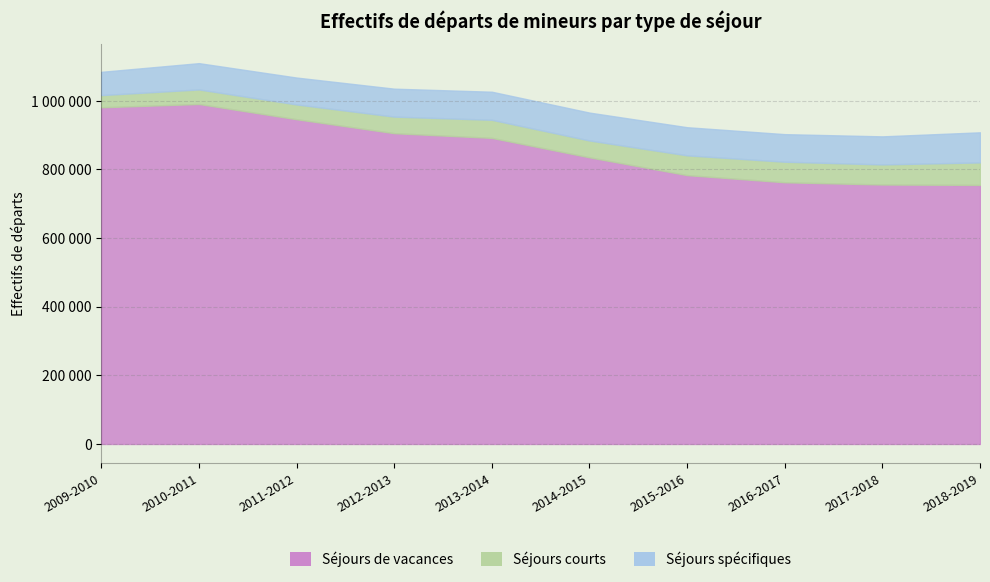

Reading left to right, list all the values displayed in this chart.

Séjours de vacances: 981197	990780	946378	905709	891989	835320	783497	762651	756128	754931
Séjours courts: 35526	42409	43077	48260	52757	49126	57655	59870	58554	65599
Séjours spécifiques: 67757	76608	78357	81455	81763	81243	81928	80384	81766	87688